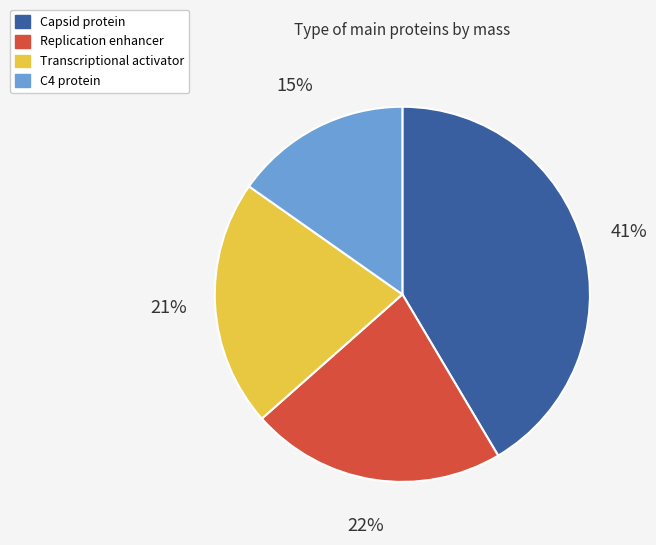

Does any single category account for the majority?

No